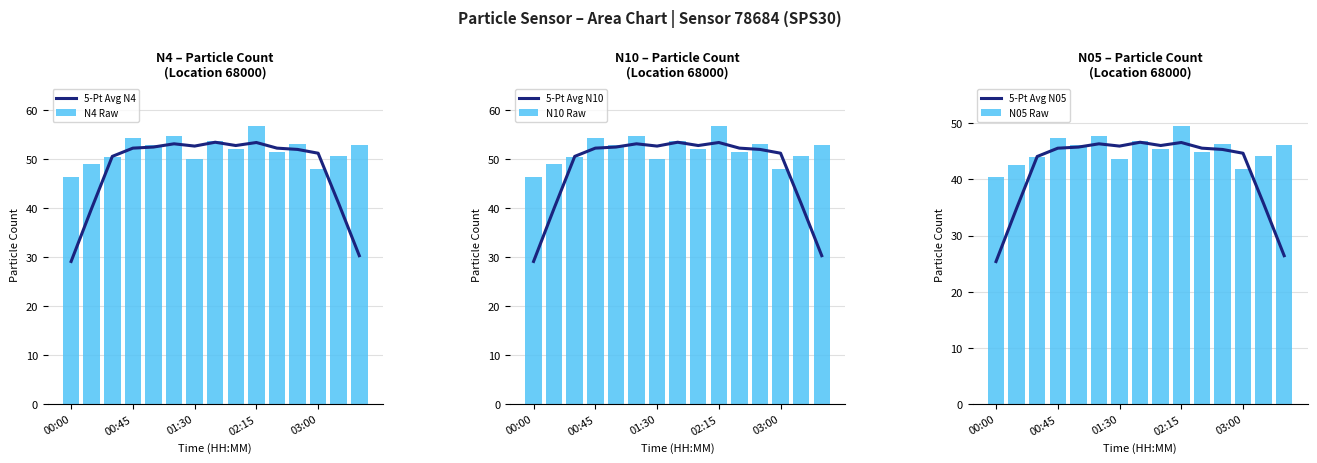

Is it true that N4 Raw equals 19.9 at 5?

False